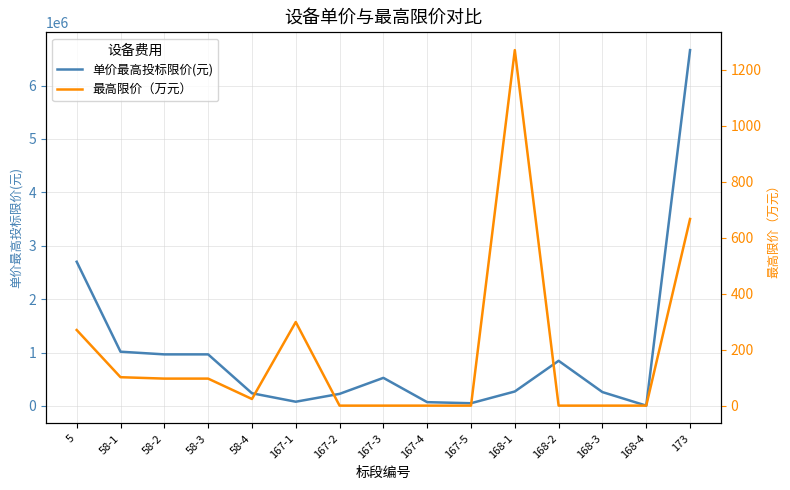

Between 168-2 and 168-3, which series saw the biggest shift?

单价最高投标限价(元)